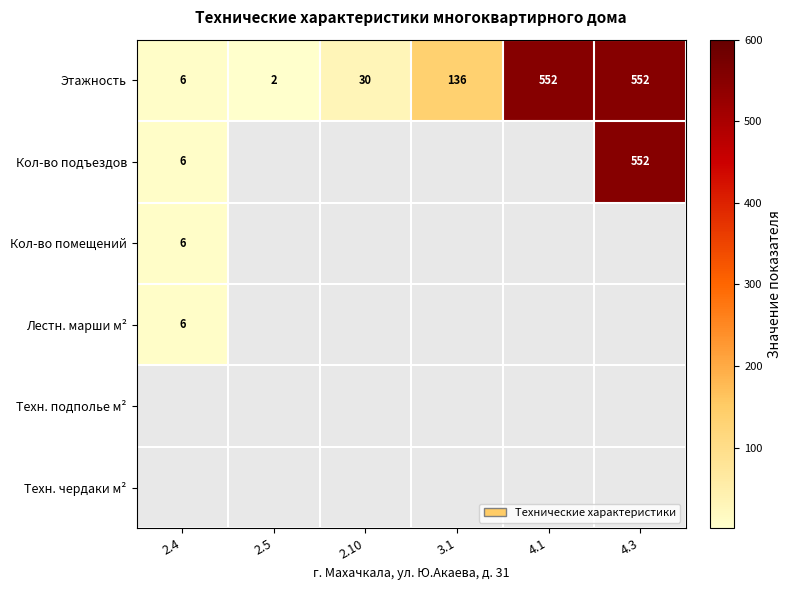

What is the maximum value for Этажность?

552